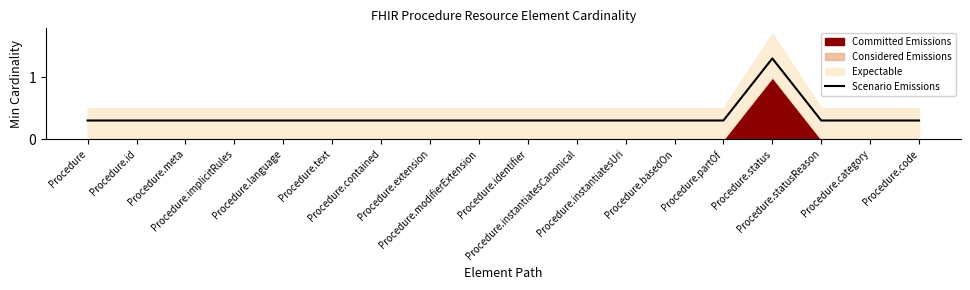

Between Procedure.partOf and Procedure, which is larger?

Procedure.partOf